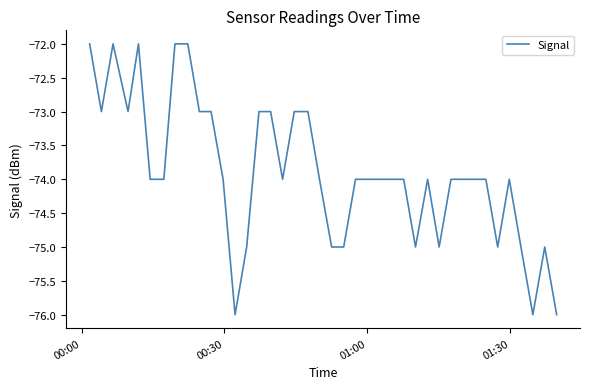

What is the sum of all values?

-2956